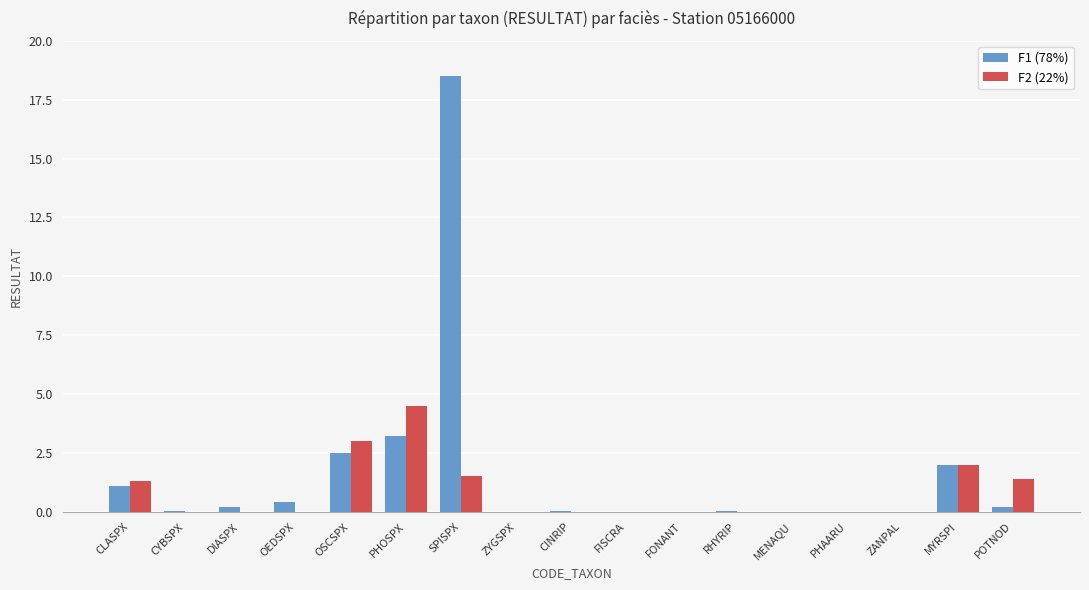

What is the sum of all F1 (78%) values?

28.3